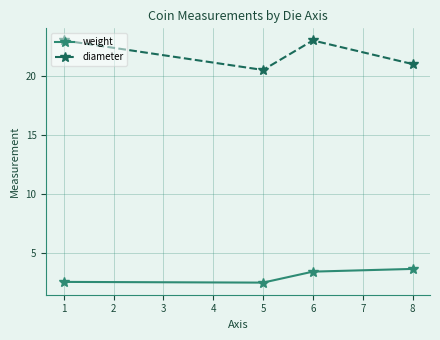

What is the minimum value shown in the chart?

2.5